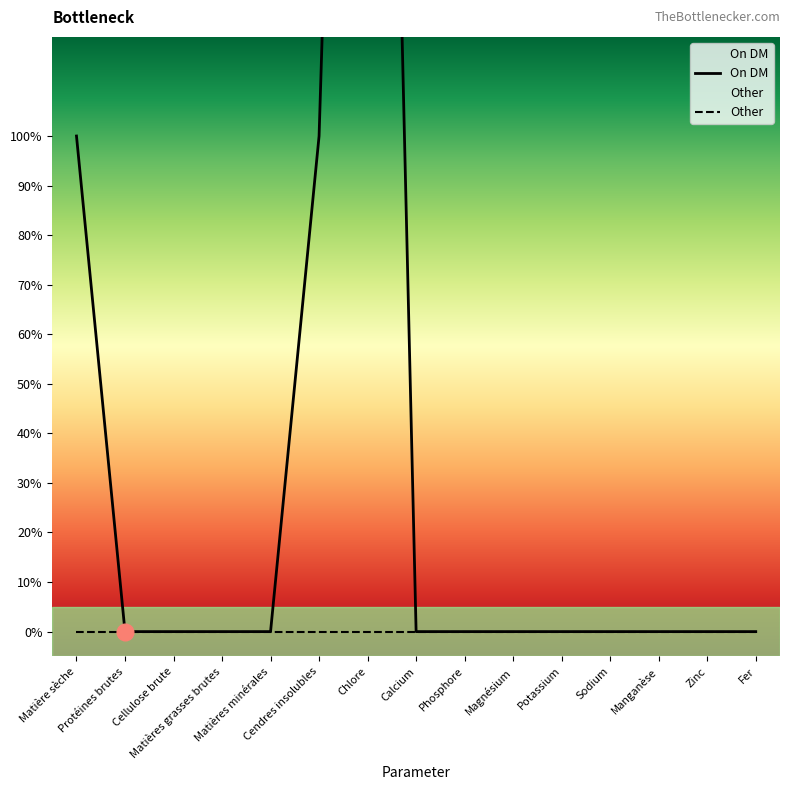

What are all the series names shown in the legend?

On DM, Other